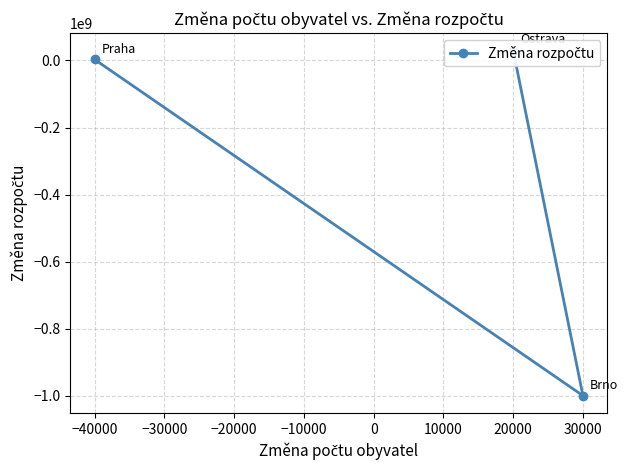

What is the difference between the maximum and second lowest values?

27000000